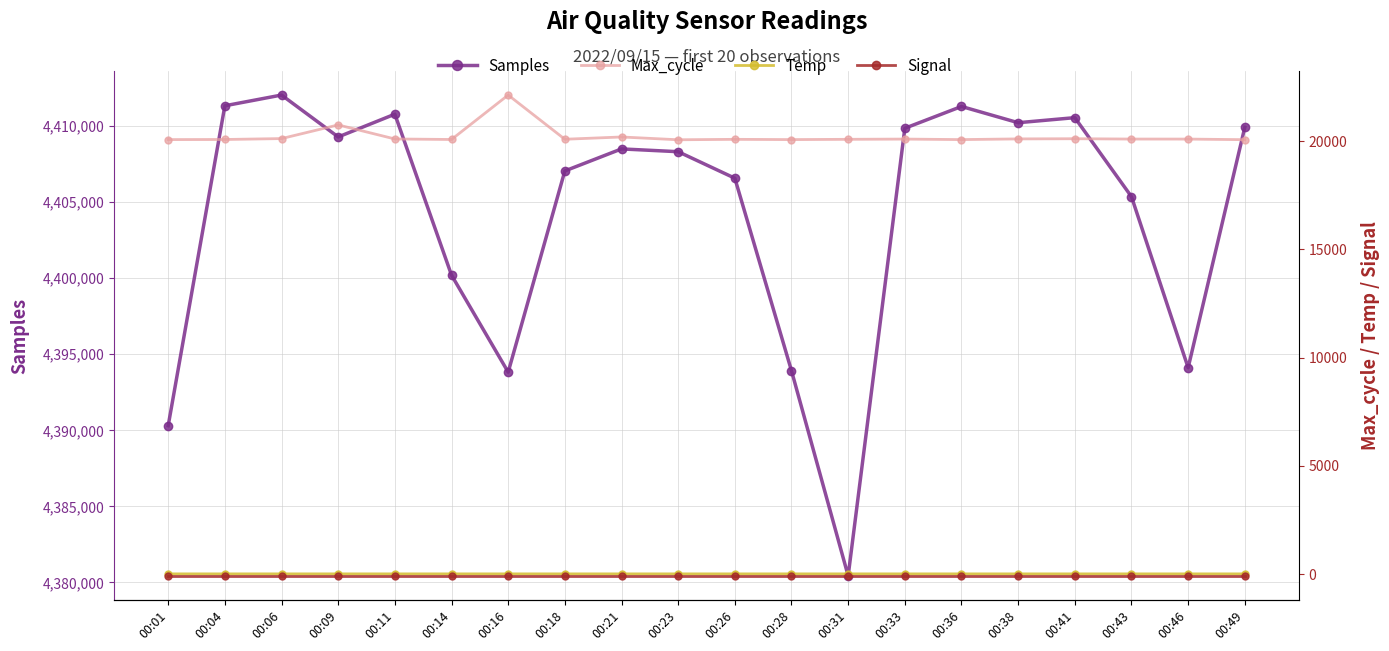

What is the difference between the Temp values at 00:31 and 00:09?

0.1